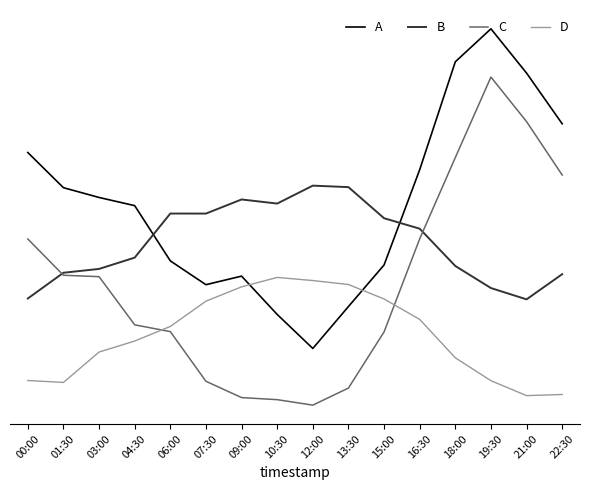

Which label corresponds to the largest value in the chart?

19:30